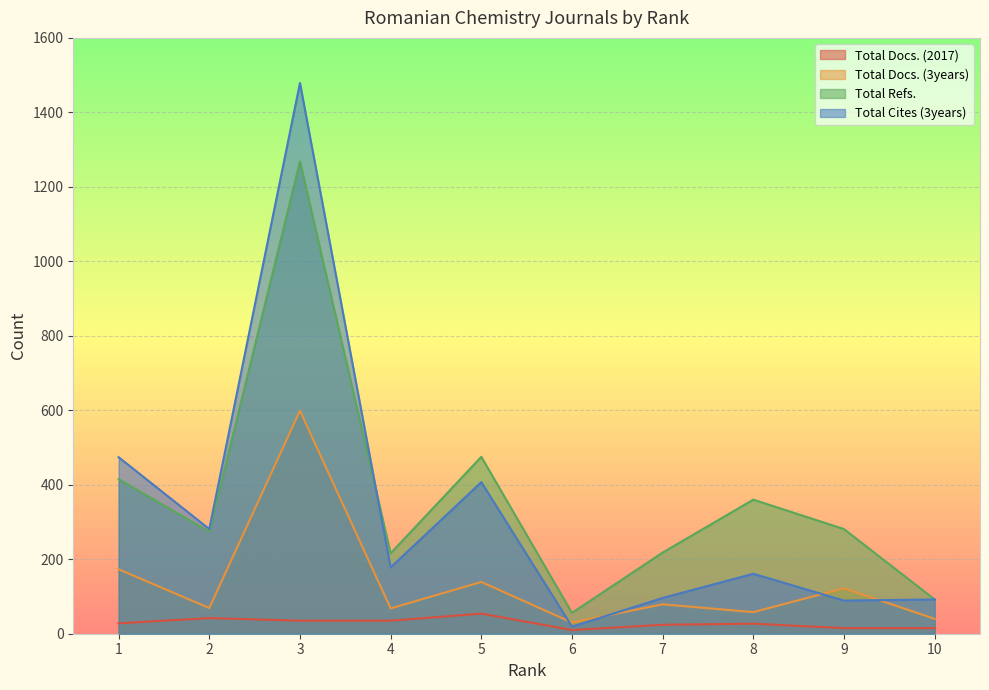

What is the highest value of the Total Cites (3years) series?

1479